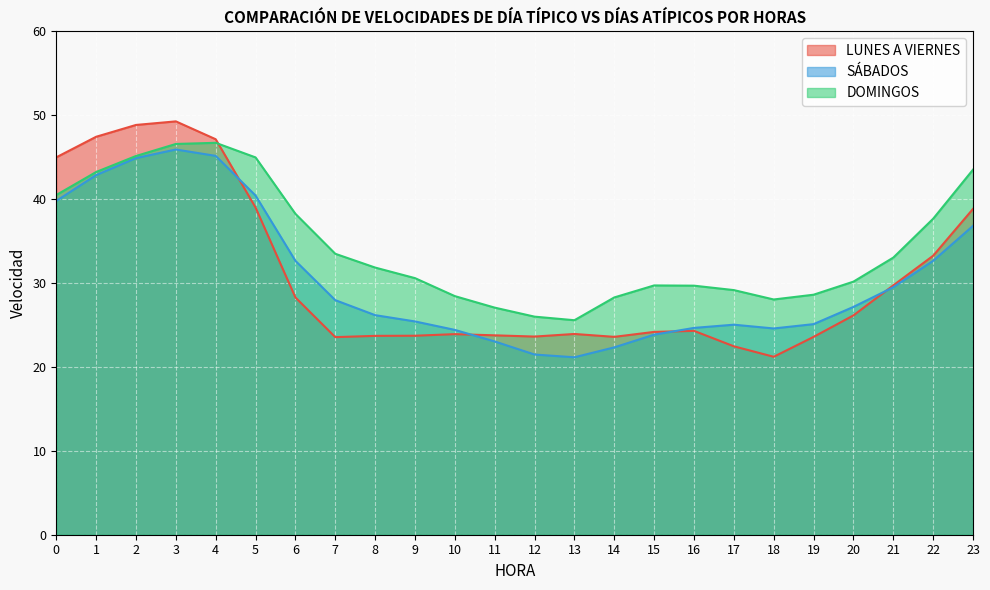

How many interior local valleys does the DOMINGOS series have?

2